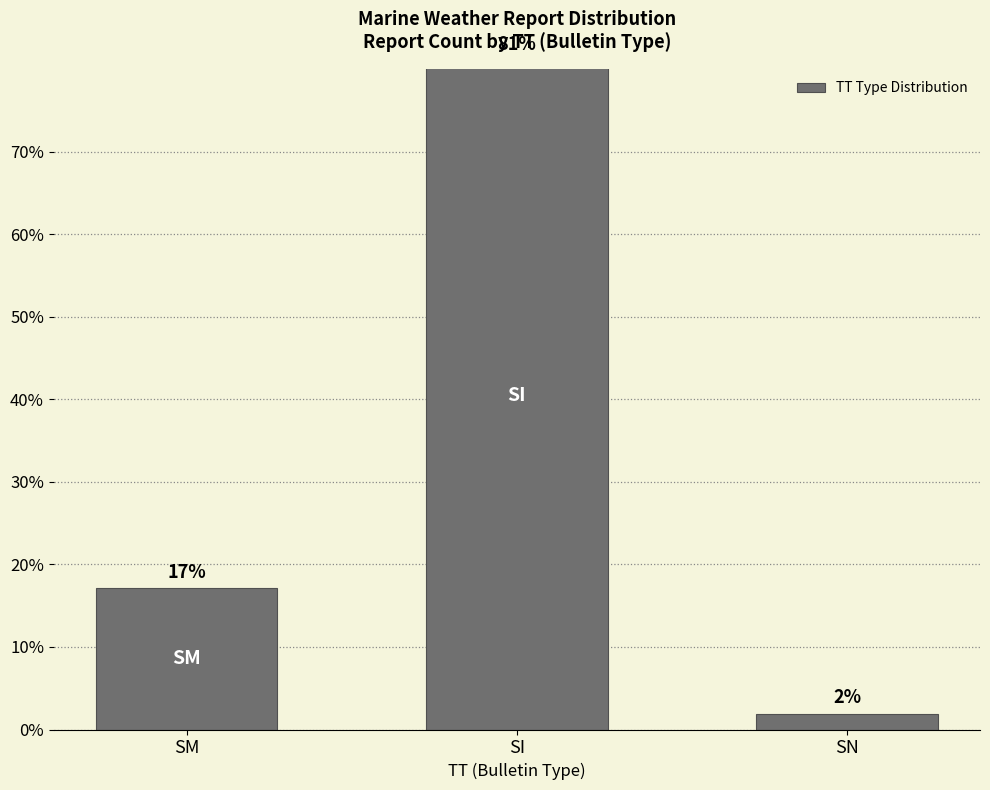

Reading left to right, extract all data points from this chart.

17.1	81.0	1.9